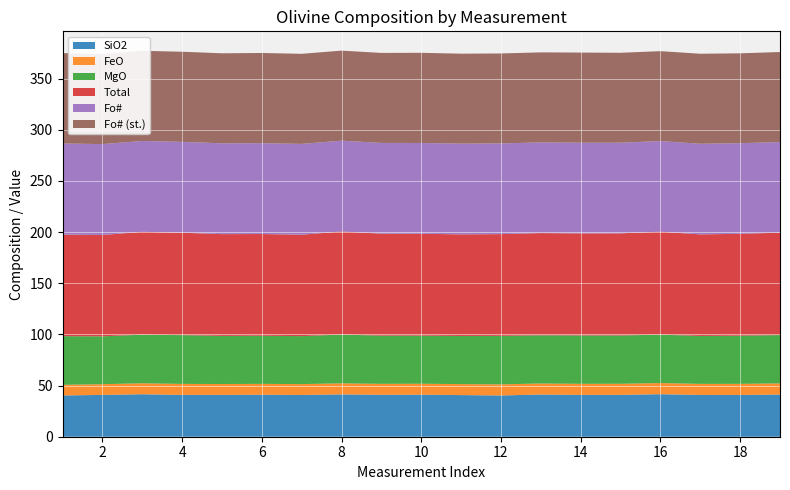

Reading left to right, transcribe all the data shown in this chart.

SiO2: 1=40.3	2=40.9	3=41.5	4=40.9	5=40.9	6=41.0	7=40.8	8=41.4	9=41.0	10=41.1	11=40.7	12=40.3	13=41.2	14=40.9	15=40.9	16=41.6	17=40.8	18=40.8	19=41.2
FeO: 1=10.4	2=10.5	3=10.7	4=10.8	5=10.6	6=10.6	7=10.6	8=10.8	9=10.7	10=10.7	11=10.7	12=10.8	13=10.8	14=10.8	15=10.8	16=10.9	17=10.8	18=10.9	19=10.9
MgO: 1=47.5	2=46.8	3=47.5	4=47.6	5=47.0	6=47.0	7=46.9	8=47.7	9=47.1	10=47.0	11=47.0	12=47.4	13=47.1	14=47.2	15=47.2	16=47.3	17=46.8	18=47.1	19=47.2
Total: 1=99.2	2=99.0	3=100.5	4=100.1	5=99.4	6=99.4	7=99.1	8=100.7	9=99.6	10=99.5	11=99.3	12=99.4	13=99.9	14=99.7	15=99.8	16=100.6	17=99.2	18=99.6	19=100.1
Fo#: 1=89.1	2=88.8	3=88.8	4=88.8	5=88.8	6=88.7	7=88.7	8=88.7	9=88.7	10=88.7	11=88.6	12=88.6	13=88.6	14=88.6	15=88.6	16=88.5	17=88.5	18=88.5	19=88.5
Fo# (st.): 1=88.3	2=88.0	3=88.1	4=88.1	5=87.9	6=88.2	7=88.0	8=88.0	9=87.9	10=88.1	11=87.9	12=87.9	13=87.9	14=88.1	15=87.8	16=87.8	17=88.0	18=87.8	19=88.0